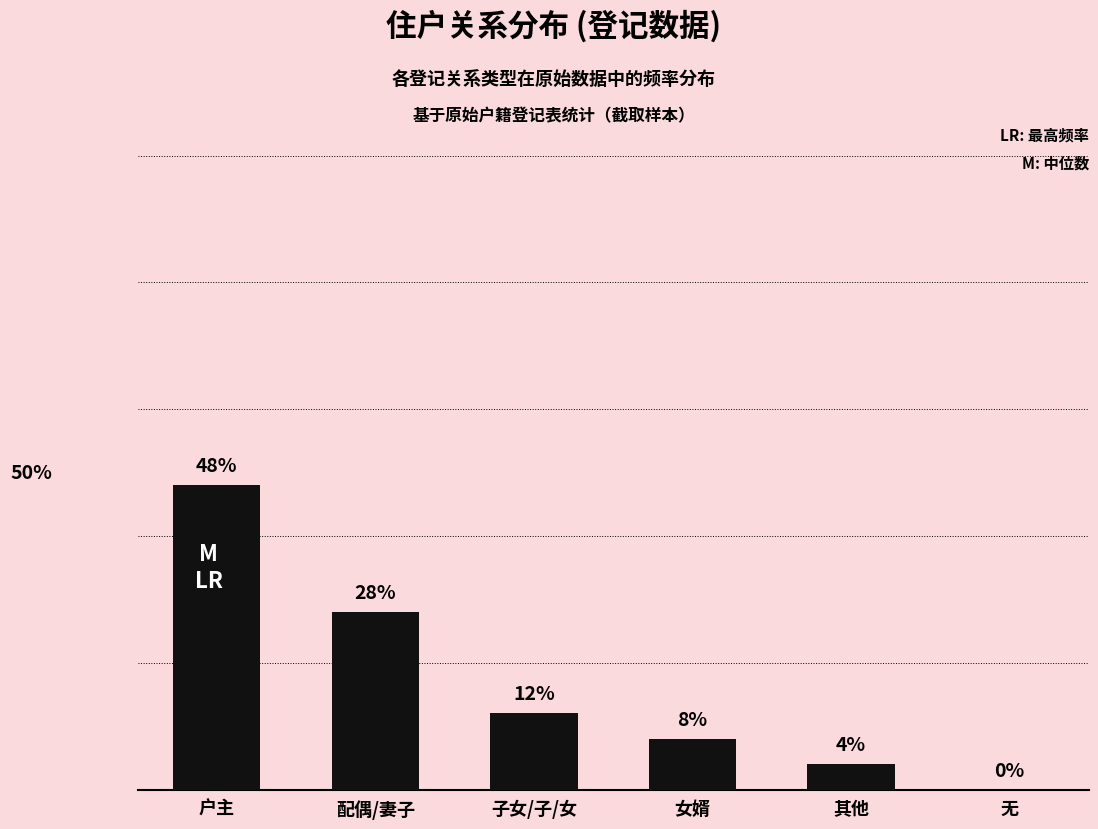

Does the chart contain stacked bars?

No